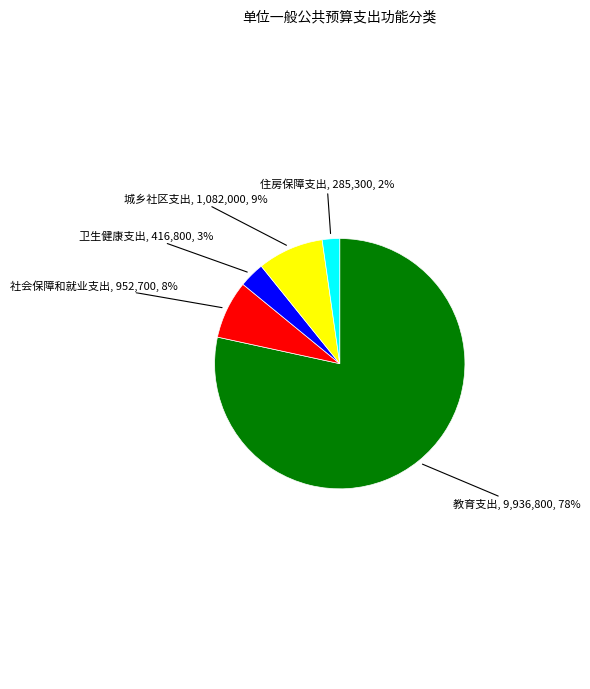

To the nearest percent, what is the difference between the largest and smallest slice percentages?

76%